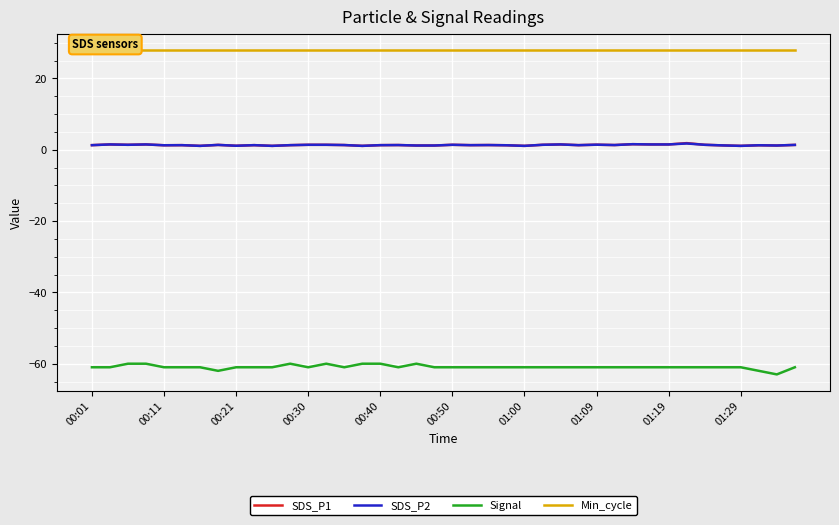

What are all the series names shown in the legend?

SDS_P1, SDS_P2, Signal, Min_cycle